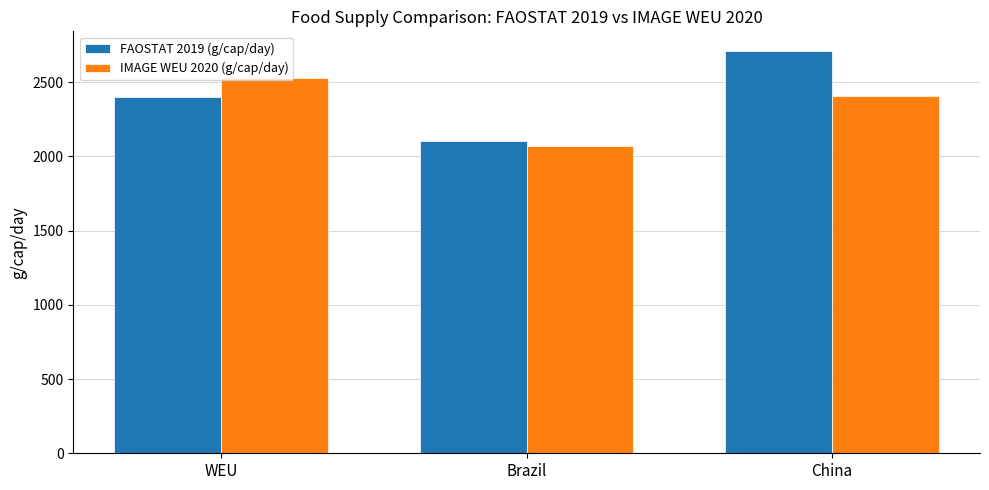

How many data points in FAOSTAT 2019 (g/cap/day) are above 2397?

2